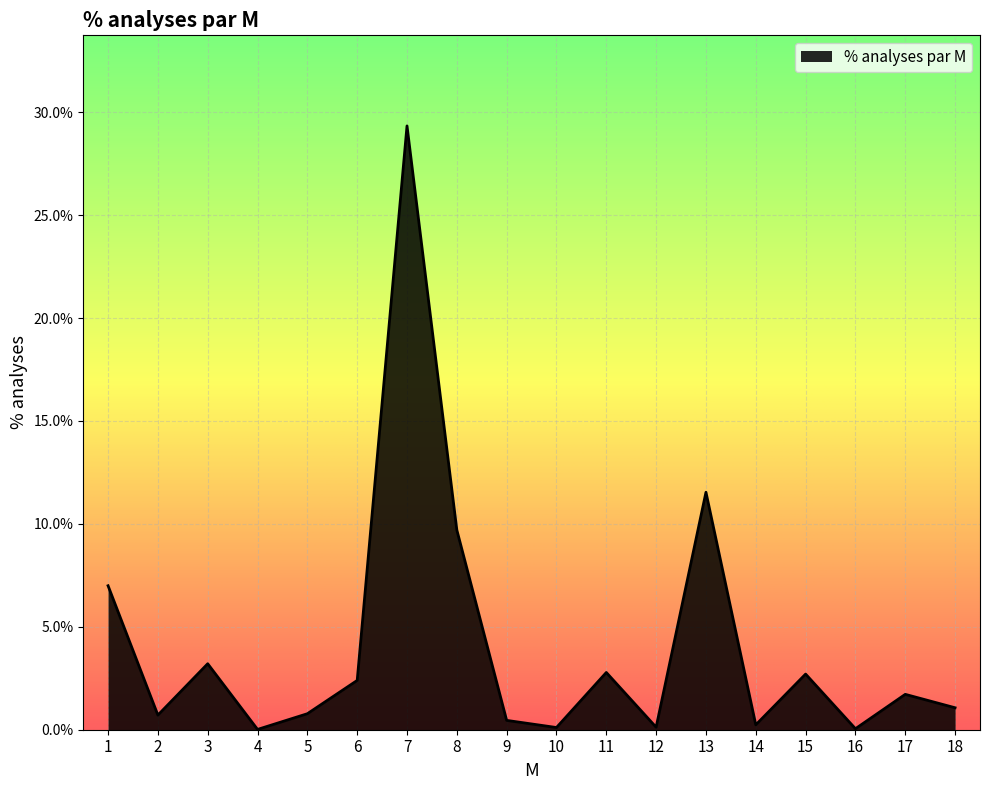

Reading left to right, list all the values displayed in this chart.

1=0.1	2=0.0	3=0.0	4=0.0	5=0.0	6=0.0	7=0.3	8=0.1	9=0.0	10=0.0	11=0.0	12=0.0	13=0.1	14=0.0	15=0.0	16=0.0	17=0.0	18=0.0